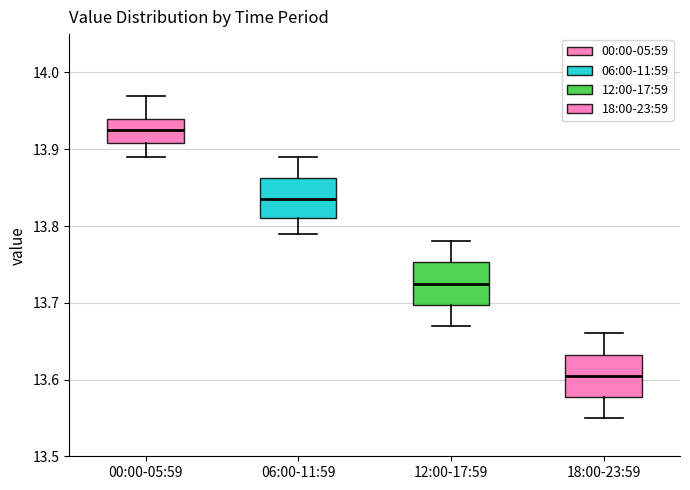

Where does the upper whisker of the box for 12:00-17:59 end on the y-axis? The values are not printed on the chart, so give them approximately, as read against the axis.

13.78